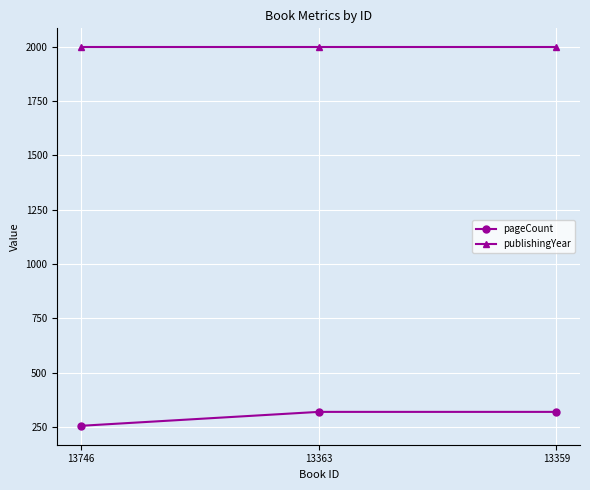

Rank the series by their maximum value, from highest to lowest.

publishingYear, pageCount